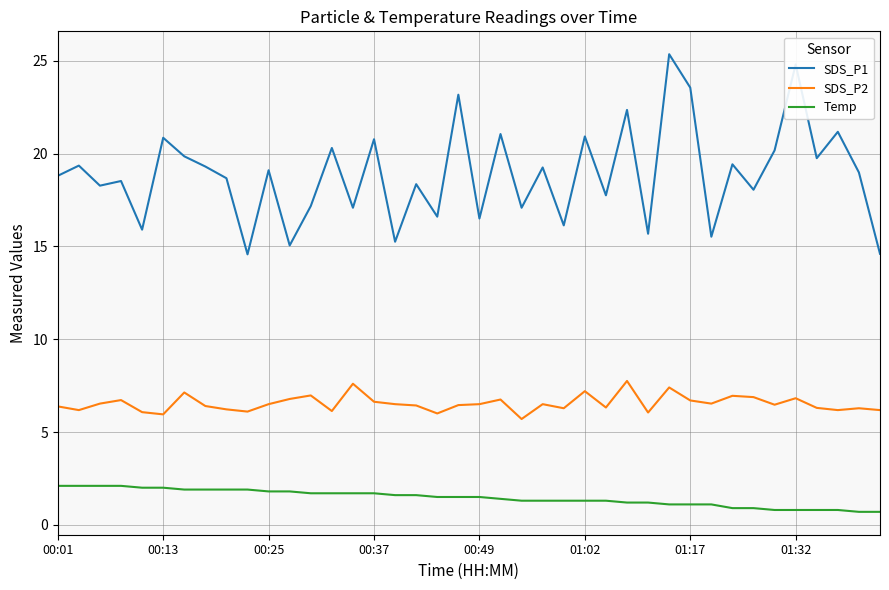

Which series has the largest range (max minus min)?

SDS_P1